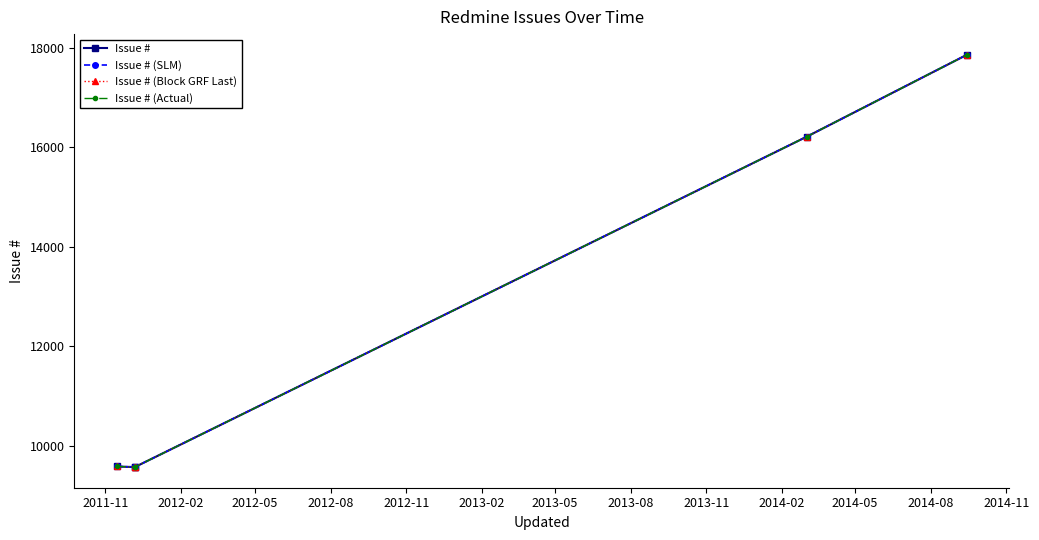

What is the sum of the Issue # (Actual) values at 2012-08 and 2012-02?

25774